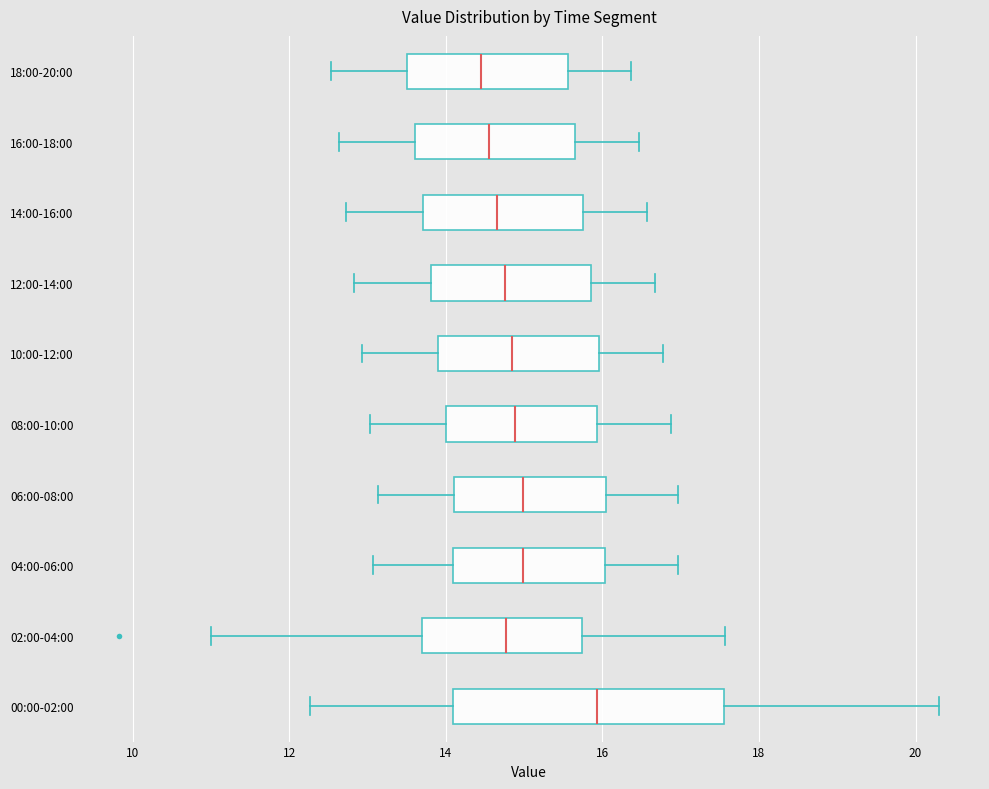

Where is the left edge of the box for 16:00-18:00 on the x-axis? The values are not printed on the chart, so give them approximately, as read against the axis.

13.6